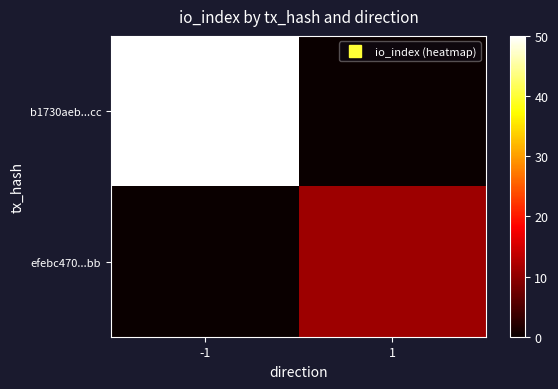

Which series has the largest total across all categories?

b1730aeb...cc